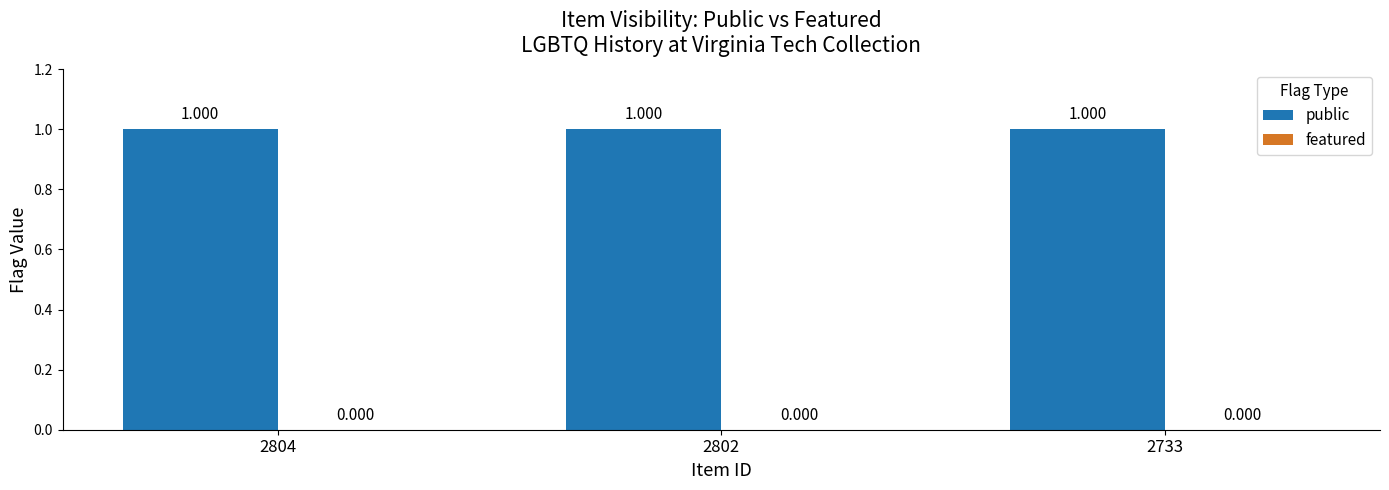

How many groups of bars are there?

3